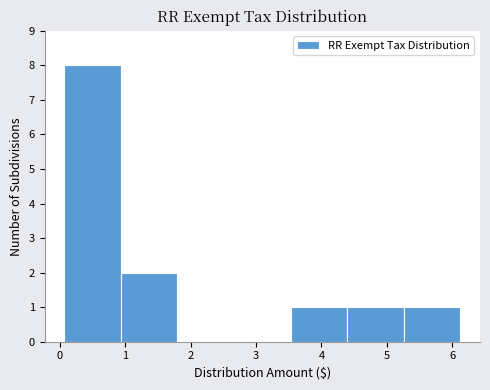

How tall is the bar that spans 4.4 to 5.3 on the x-axis? Neither the bar edges nor the heights are printed on the chart, so give them approximately, as read against the axes.

1